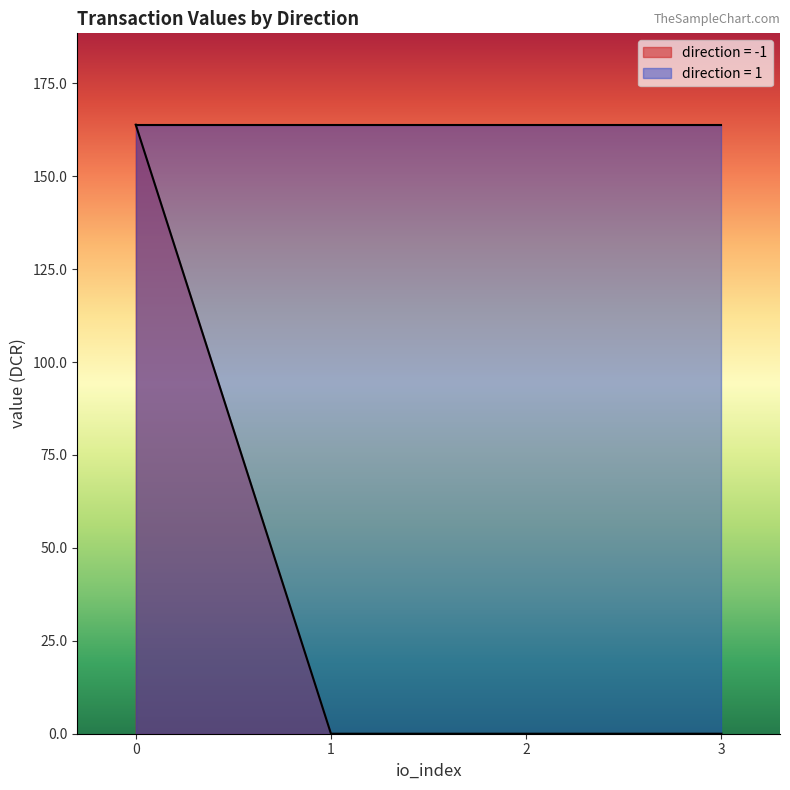

The value of direction = -1 at 1 is 112.0. True or false?

False